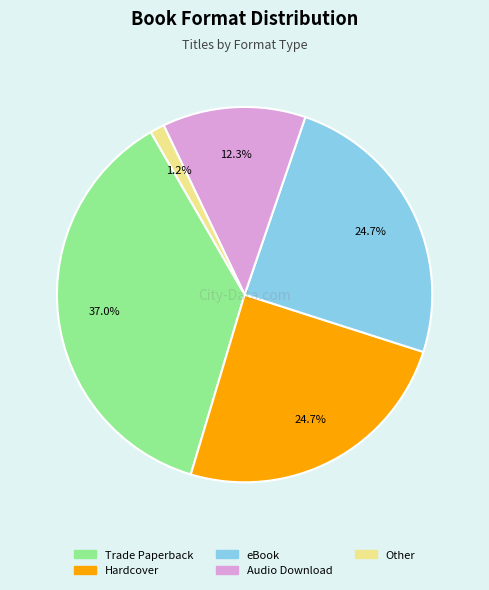

To the nearest percent, what is the difference between the largest and smallest slice percentages?

36%